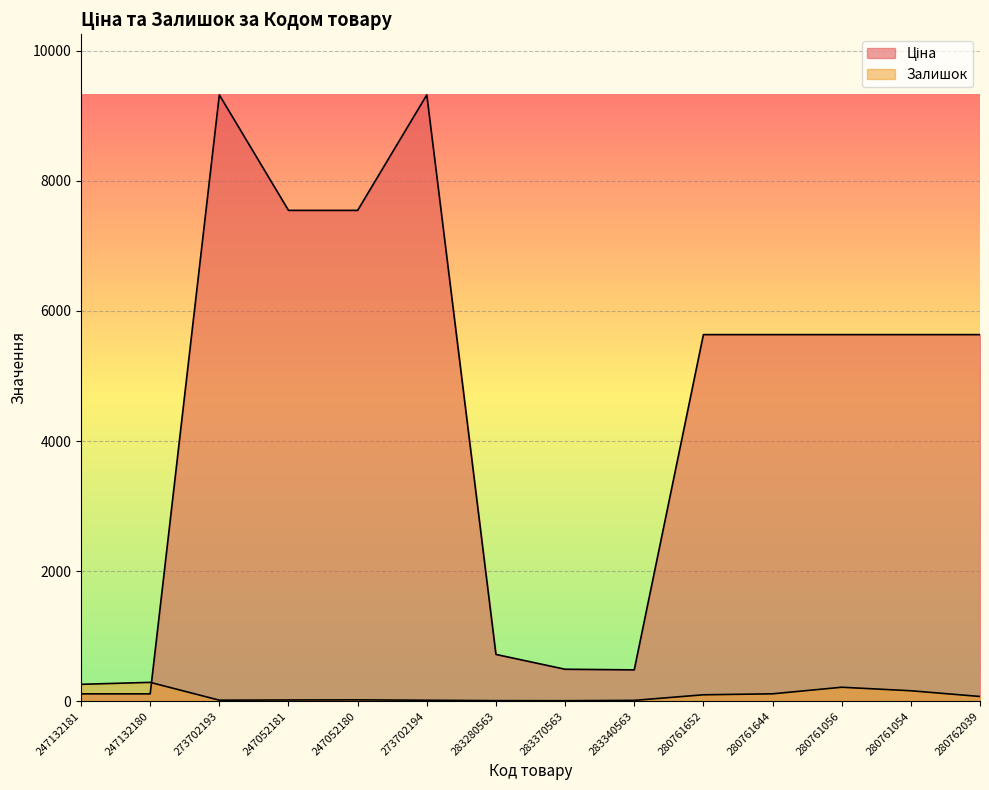

What are all the series names shown in the legend?

Ціна, Залишок